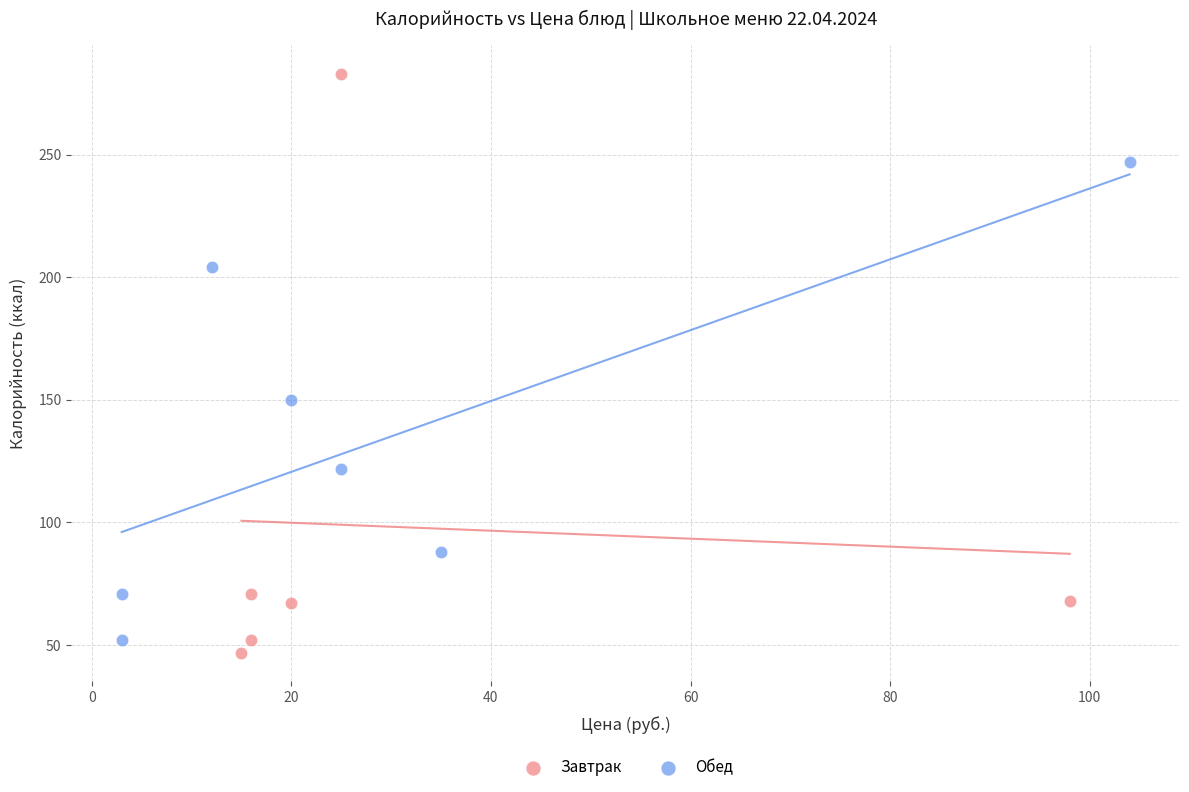

Which series contains the highest Y value?

Завтрак